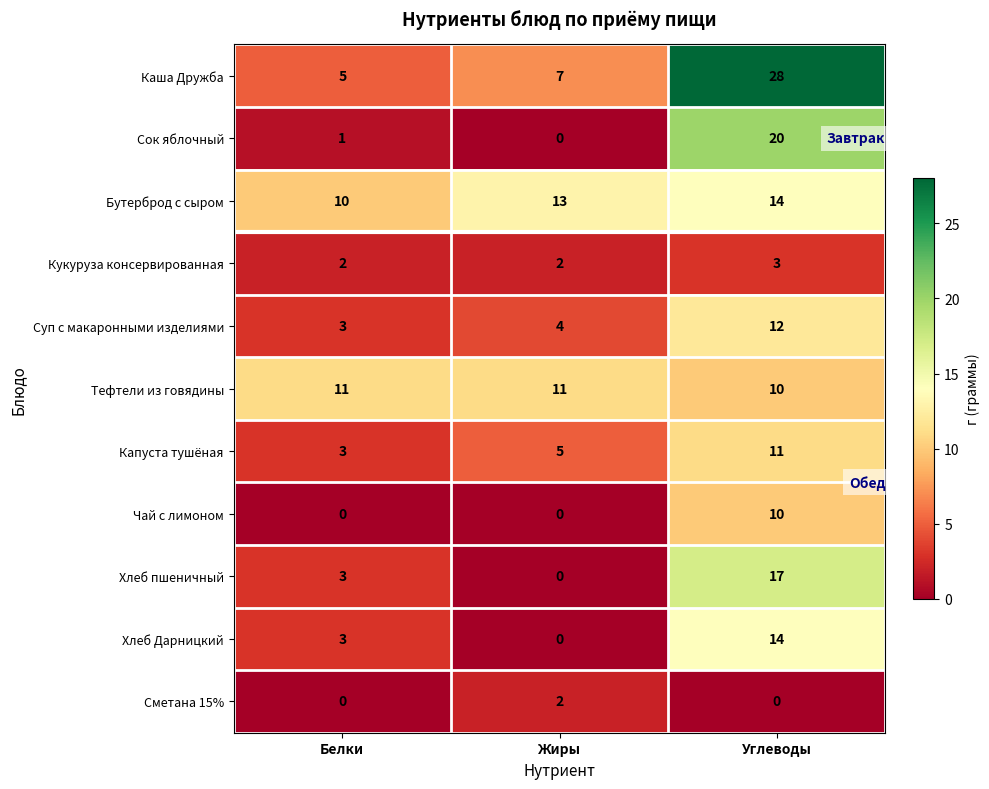

What is the sum of all Капуста тушёная values?

19